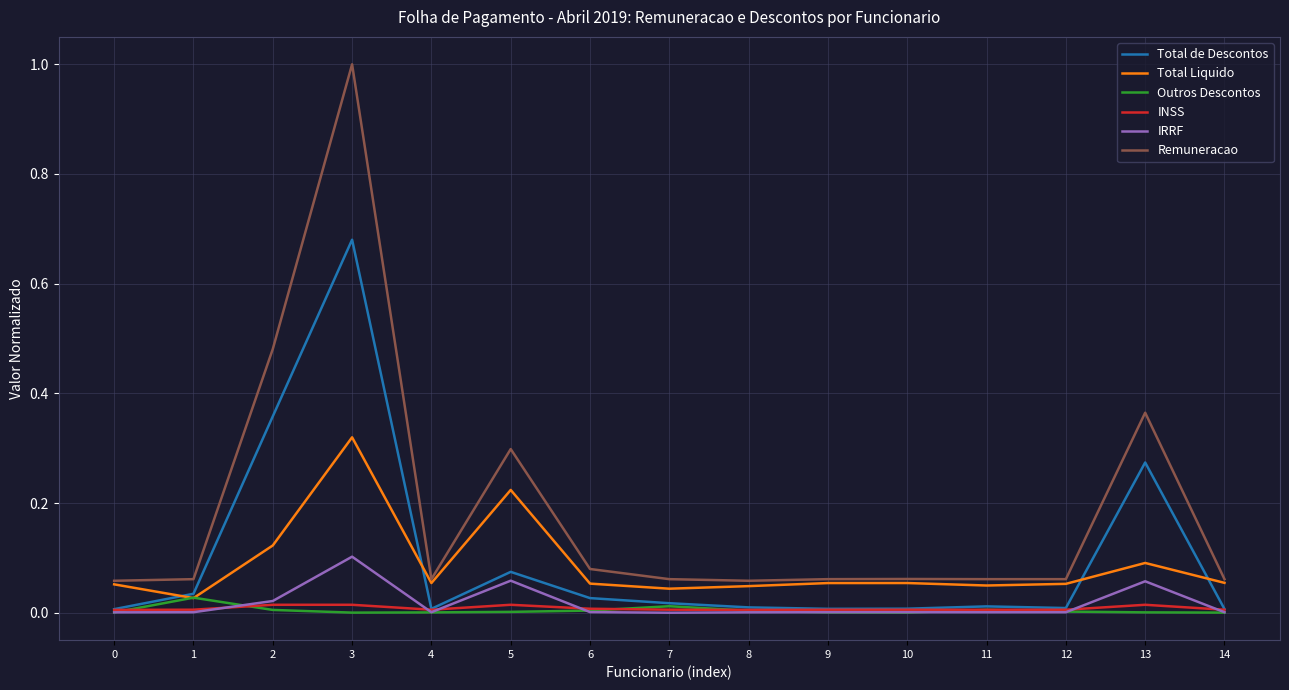

Which label corresponds to the largest value in the chart?

3